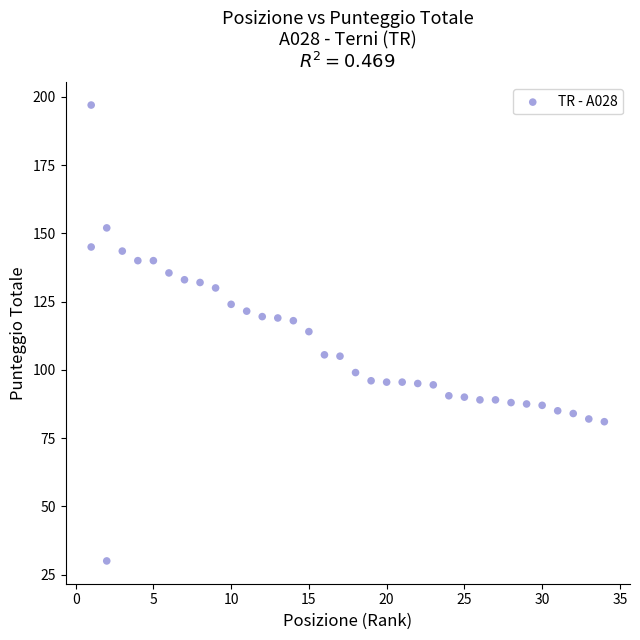

What is the range of Y values (max minus min)?

167.0